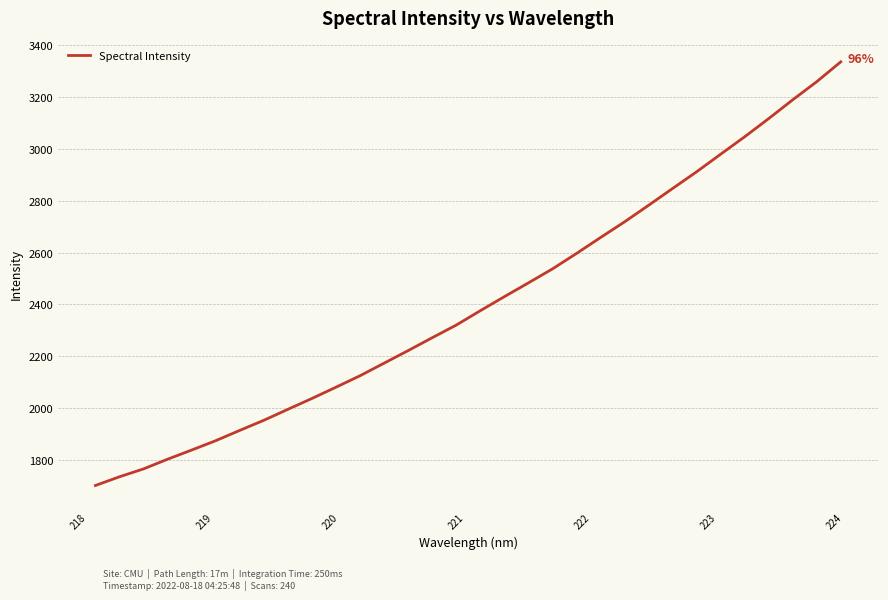

What is the smallest value displayed?

1701.0